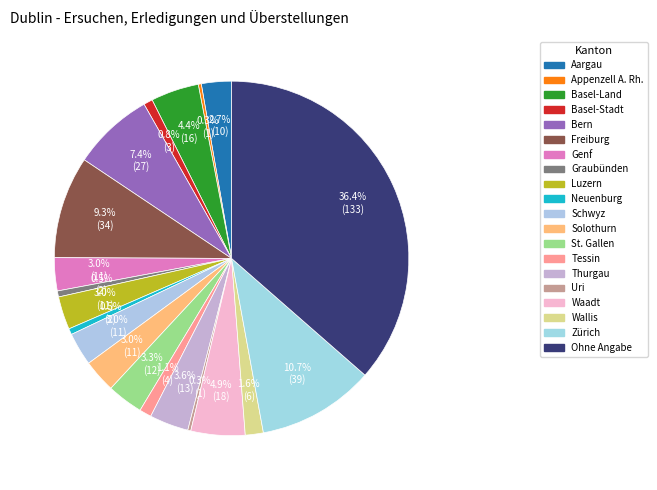

Rank the categories by value from lowest to highest.

Appenzell A. Rh., Uri, Graubünden, Neuenburg, Basel-Stadt, Tessin, Wallis, Aargau, Genf, Luzern, Schwyz, Solothurn, St. Gallen, Thurgau, Basel-Land, Waadt, Bern, Freiburg, Zürich, Ohne Angabe